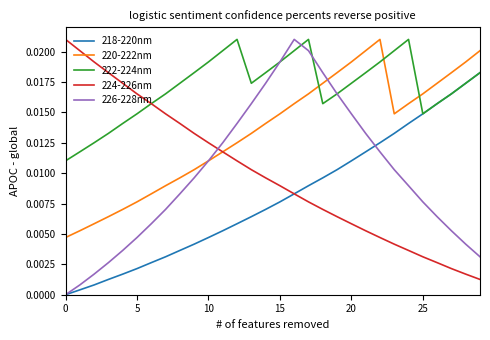

True or false: 220-222nm and 218-220nm cross at least once.

False